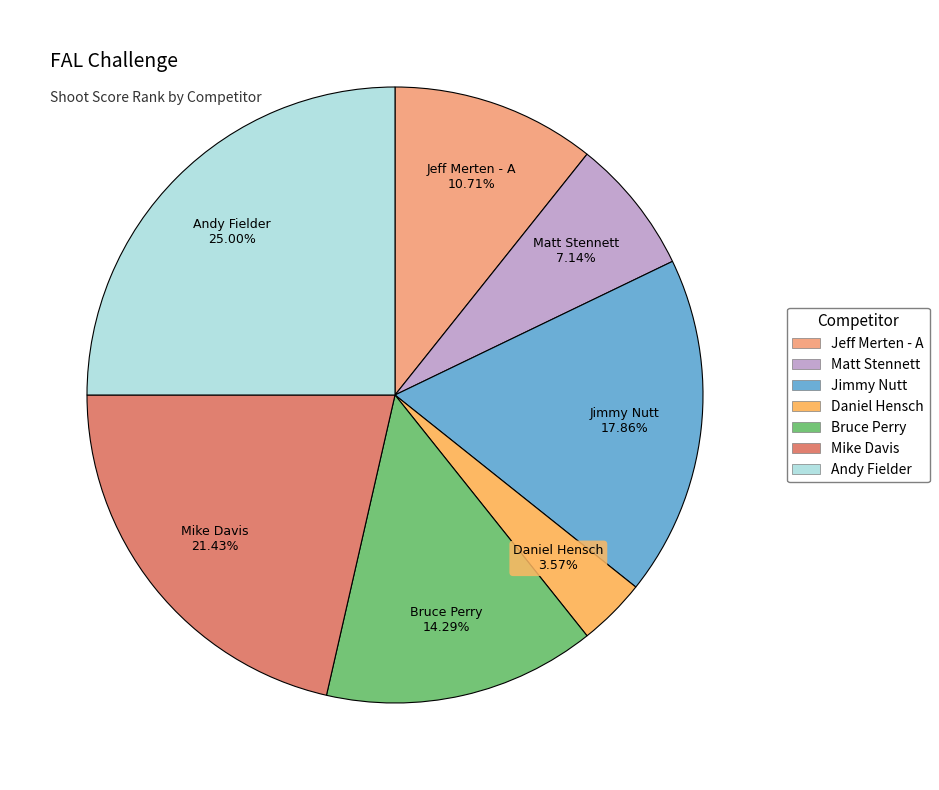

Rank the categories by value from highest to lowest.

Andy Fielder, Mike Davis, Jimmy Nutt, Bruce Perry, Jeff Merten - A, Matt Stennett, Daniel Hensch